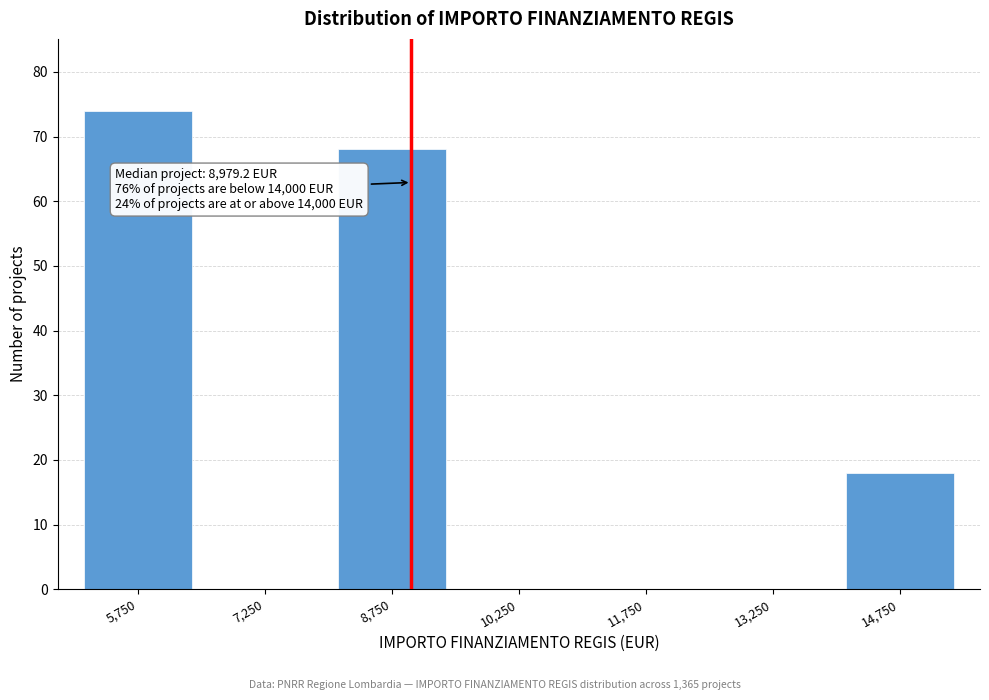

Which range on the x-axis has the tallest bar?

5000 to 6500